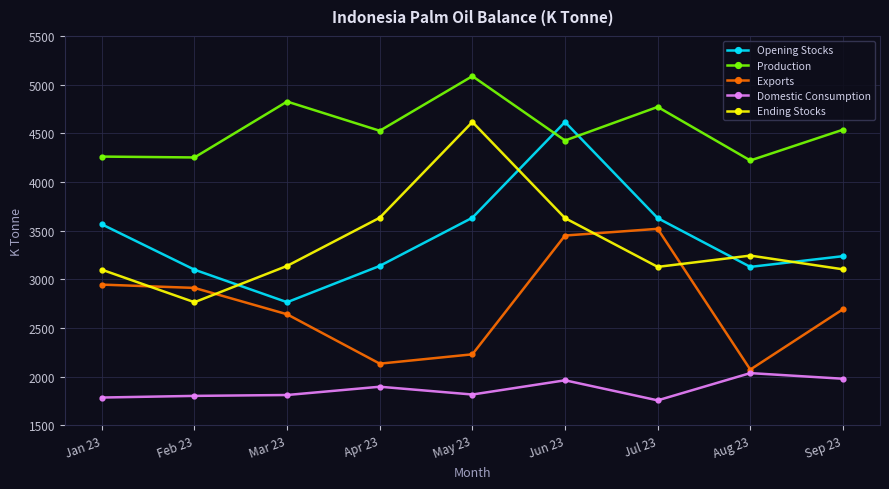

Which label corresponds to the largest value in the chart?

May 23